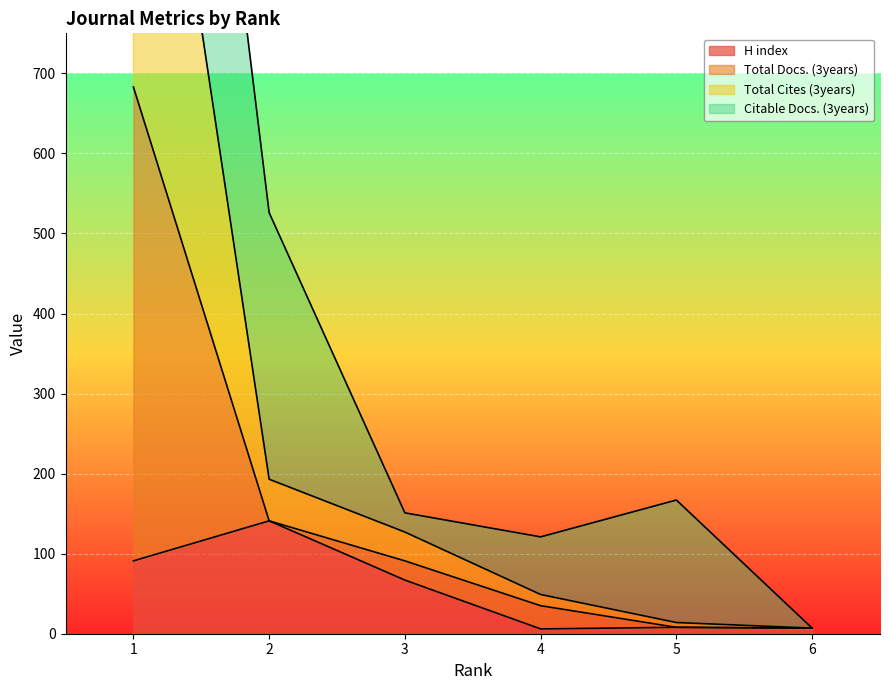

What is the difference between the Total Cites (3years) values at 2 and 5?

133